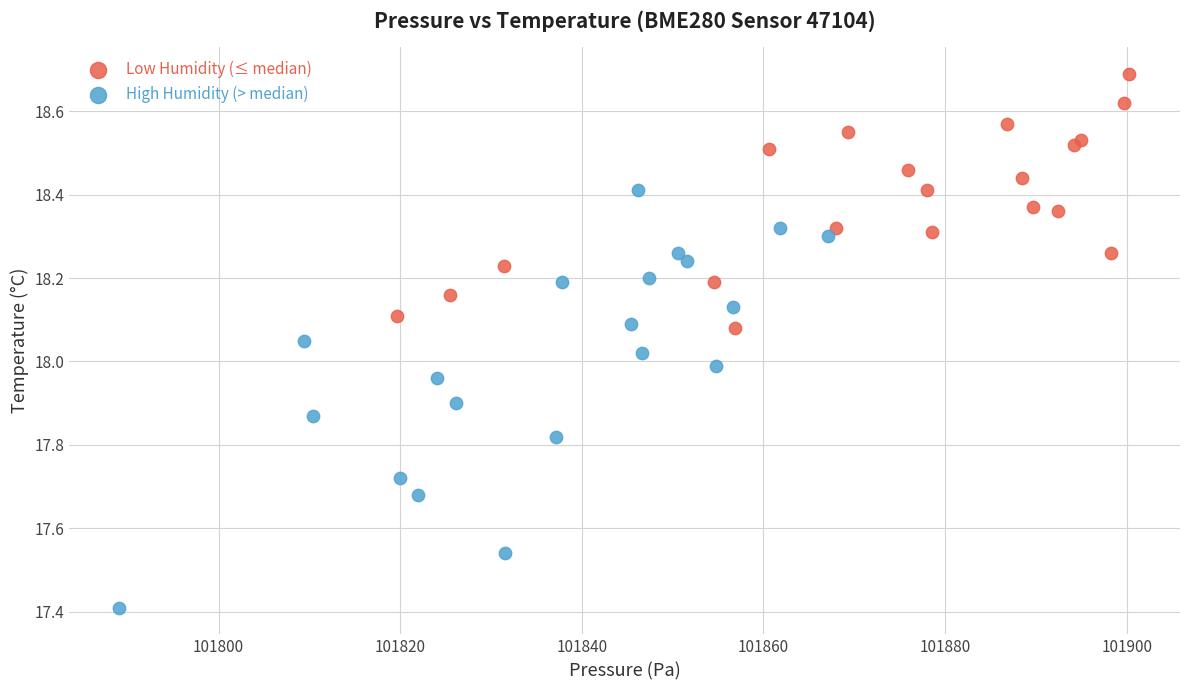

Which series has the largest Y range (max minus min)?

High Humidity (> median)